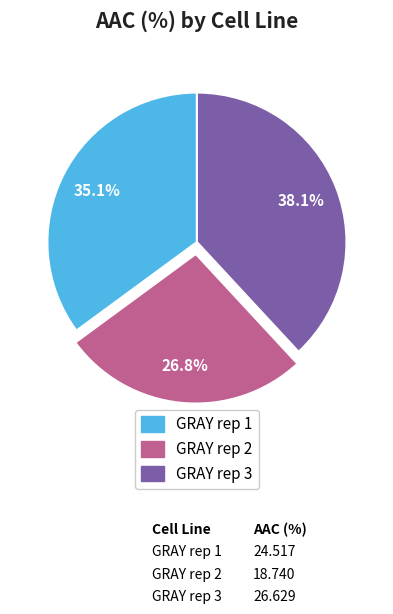

True or false: GRAY rep 3 accounts for 28% of the total.

False